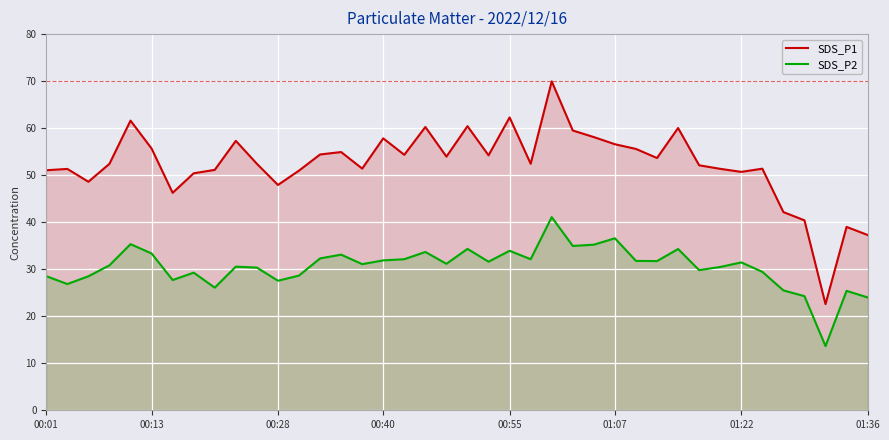

Reading left to right, transcribe all the data shown in this chart.

SDS_P1: 51.0	51.3	48.6	52.4	61.6	55.7	46.2	50.4	51.1	57.3	52.4	47.9	51.0	54.4	54.9	51.4	57.8	54.3	60.2	54.0	60.4	54.2	62.3	52.4	70.0	59.5	58.1	56.6	55.6	53.6	60.0	52.1	51.4	50.7	51.4	42.1	40.4	22.6	39.0	37.3
SDS_P2: 28.5	26.9	28.5	30.8	35.3	33.4	27.7	29.3	26.1	30.6	30.4	27.6	28.6	32.3	33.1	31.1	31.9	32.1	33.7	31.1	34.3	31.6	33.9	32.1	41.1	35.0	35.2	36.6	31.8	31.7	34.3	29.8	30.5	31.4	29.4	25.5	24.3	13.7	25.4	24.0